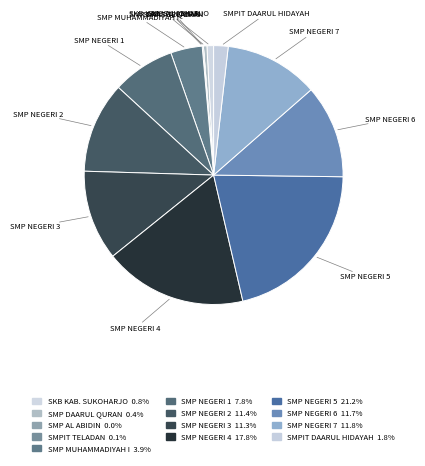

Which category has the biggest portion of the pie?

SMP NEGERI 5